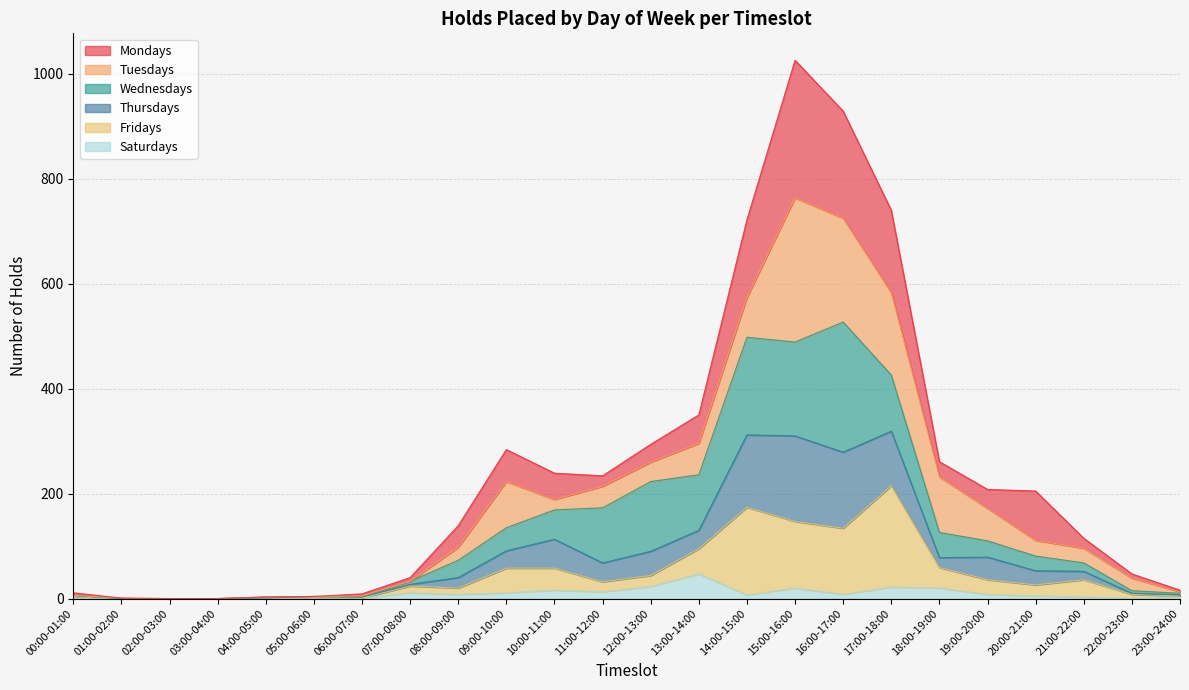

The Saturdays series shows 8 at 16:00-17:00. True or false?

True